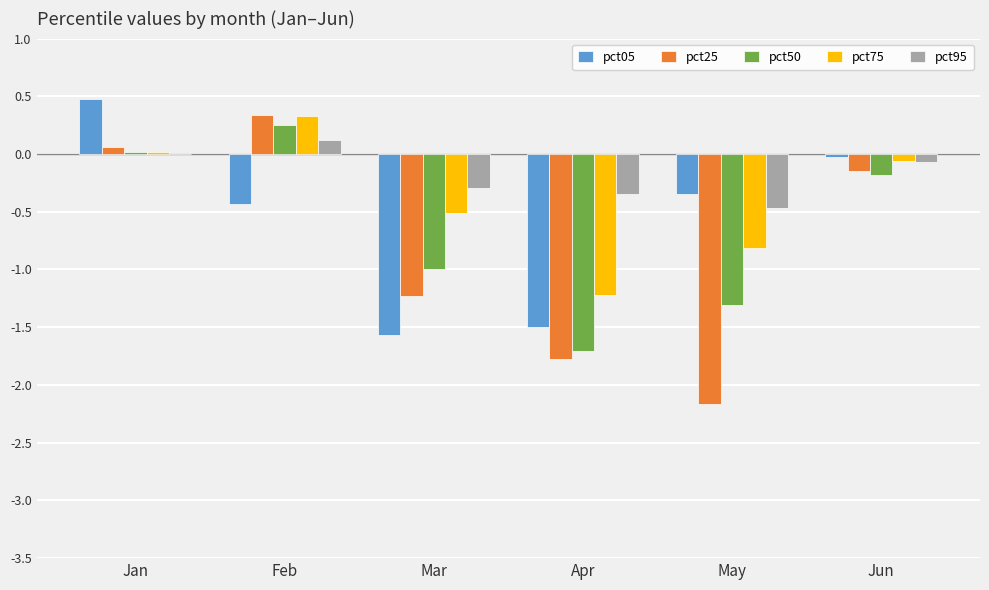

What value does the pct25 series have at May?

-2.2